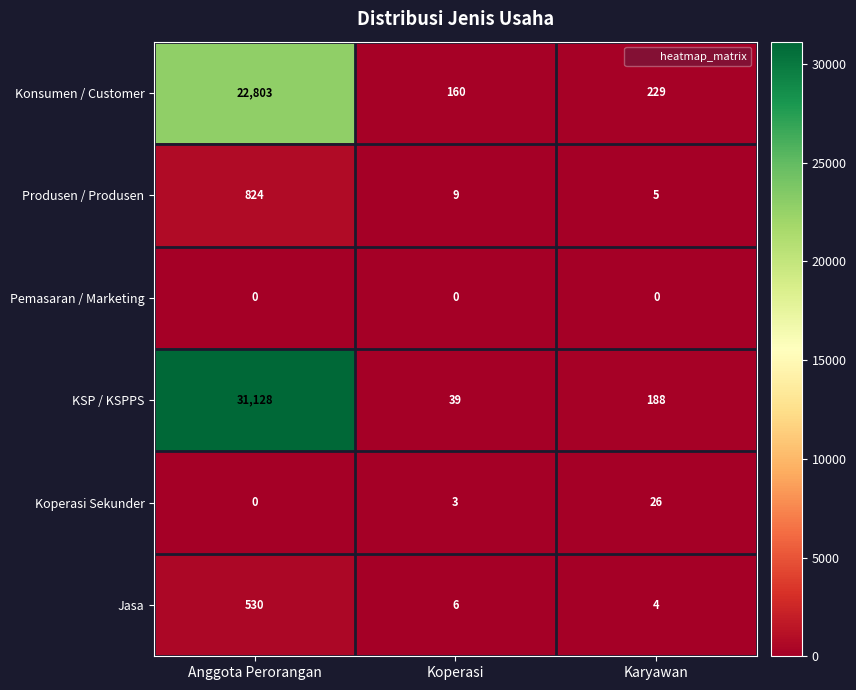

List the series in order of their peak value, highest first.

KSP / KSPPS, Konsumen / Customer, Produsen / Produsen, Jasa, Koperasi Sekunder, Pemasaran / Marketing